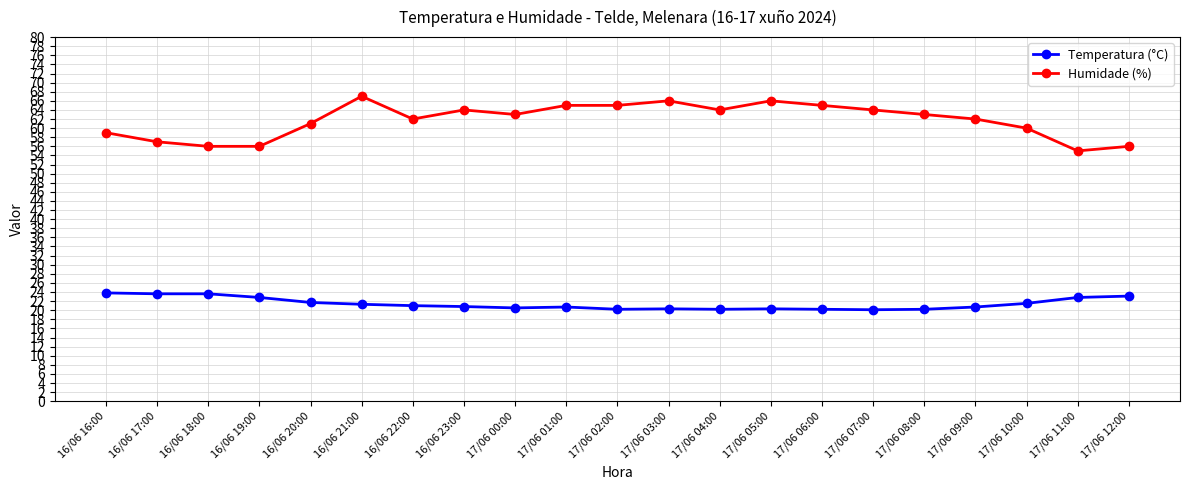

Rank the series by their maximum value, from lowest to highest.

Temperatura (°C), Humidade (%)